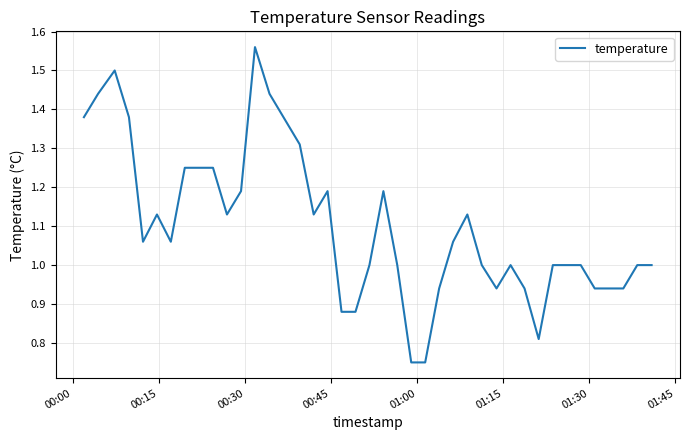

How many interior local peaks (higher than both neighbors) does the data have?

7